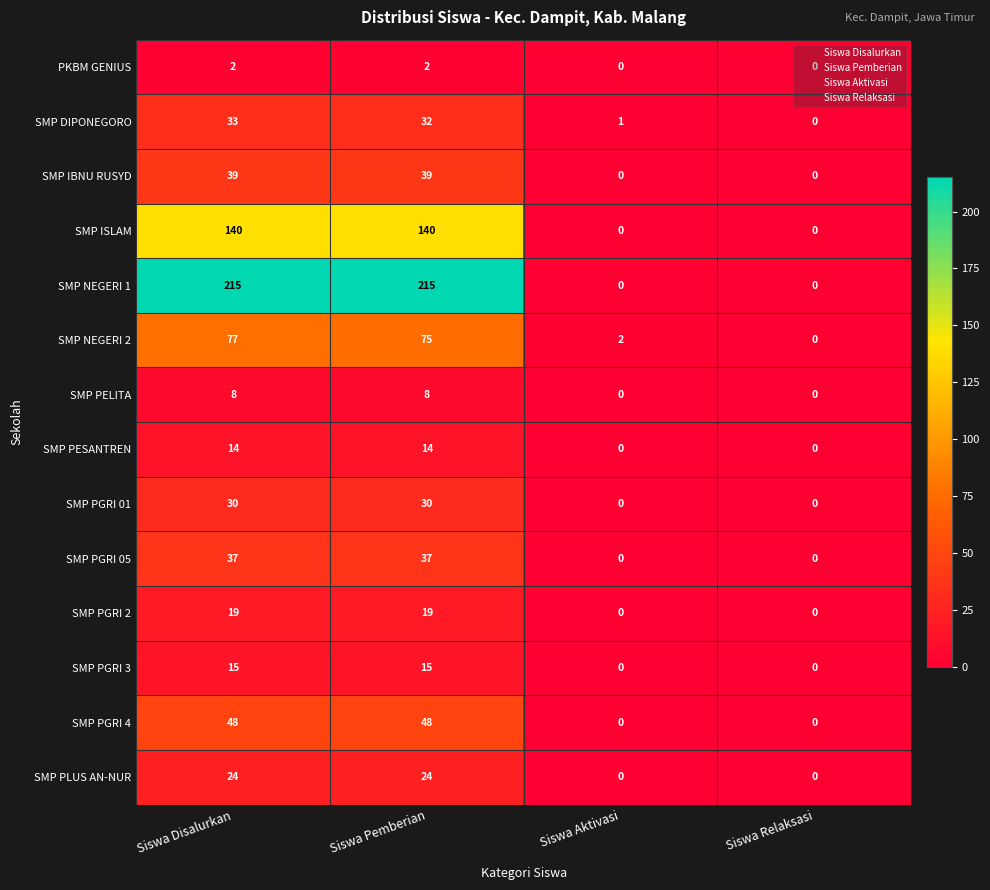

What is the maximum value shown in the chart?

215